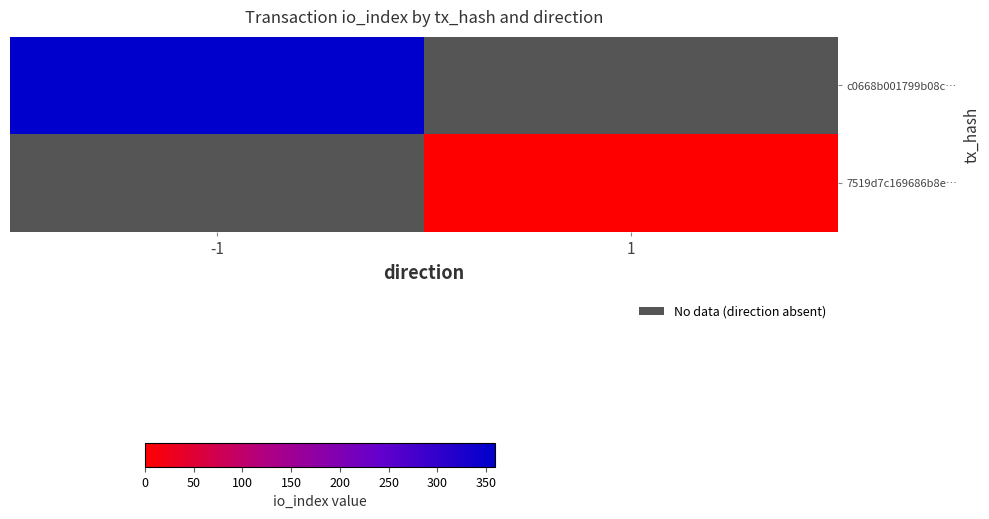

Which series has the largest total across all categories?

c0668b001799b08c…